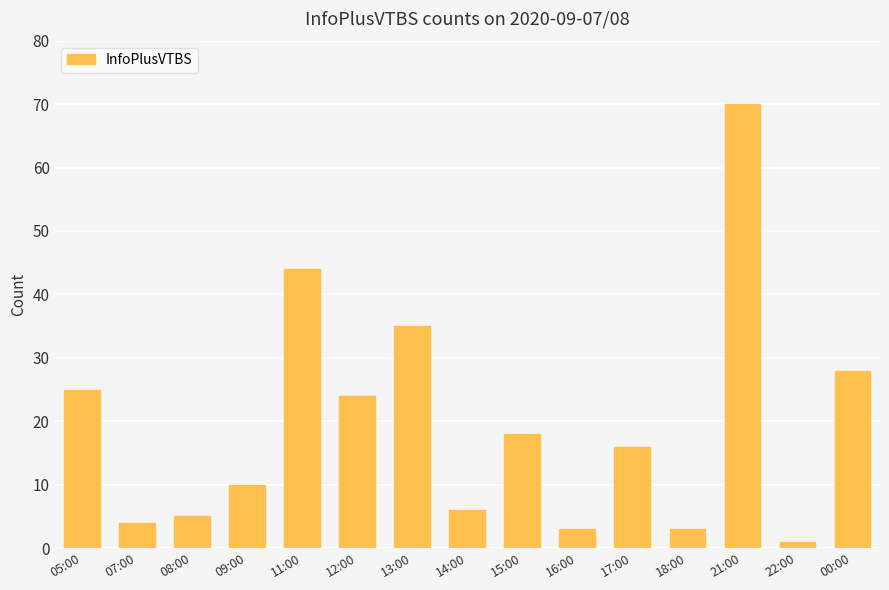

What is the maximum value shown in the chart?

70